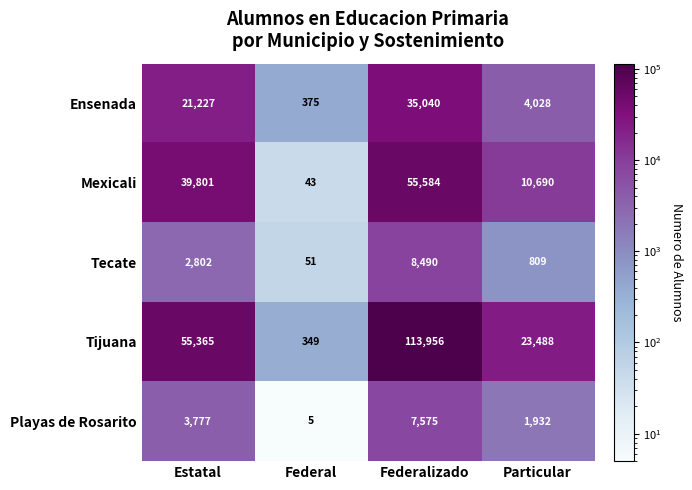

What is the average value of the Tijuana series?

48290